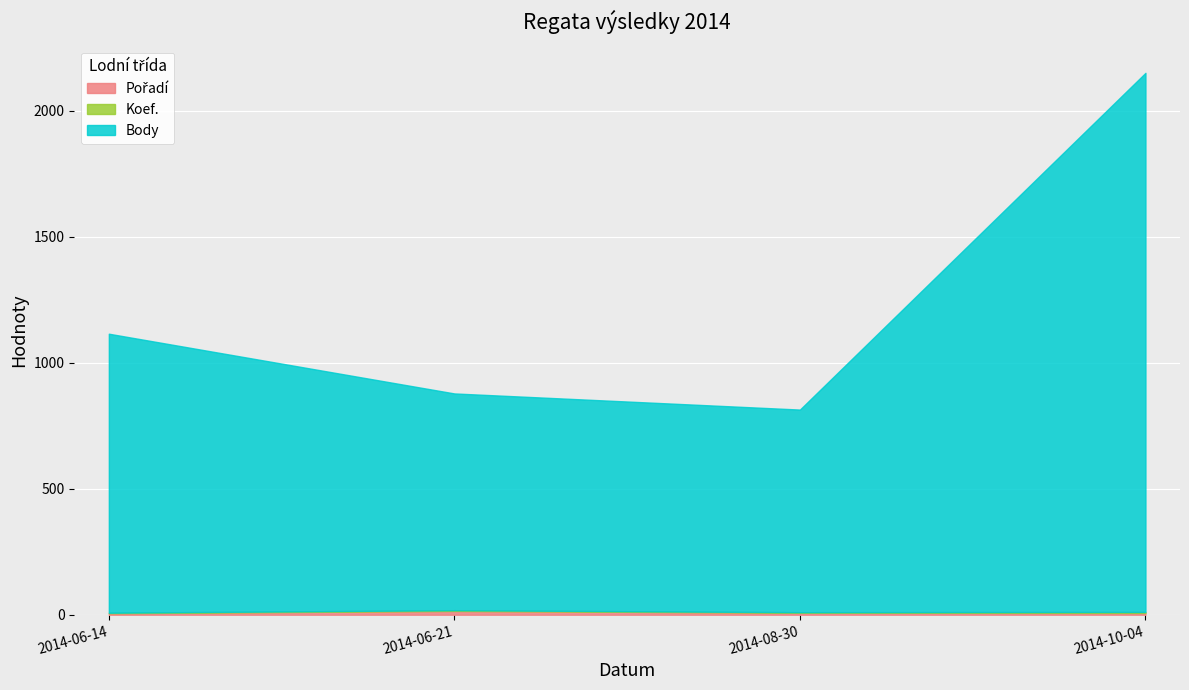

Which series has the largest total across all categories?

Body